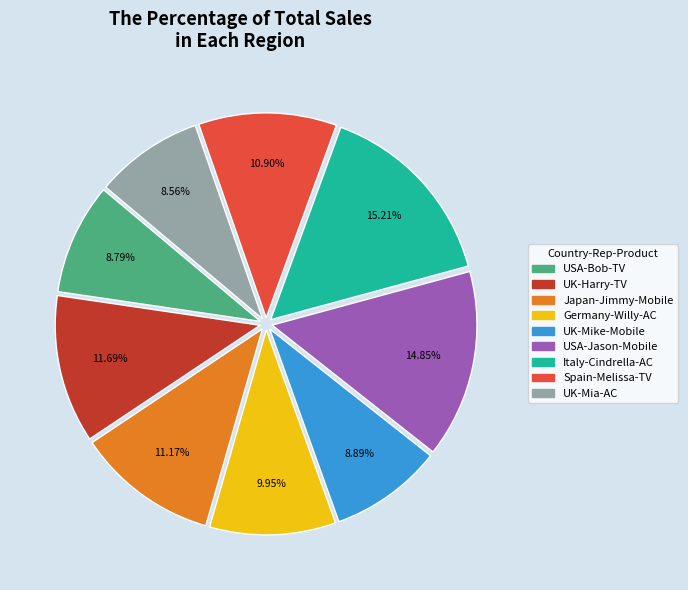

Combined, do Spain-Melissa-TV and Japan-Jimmy-Mobile account for over 50%?

No